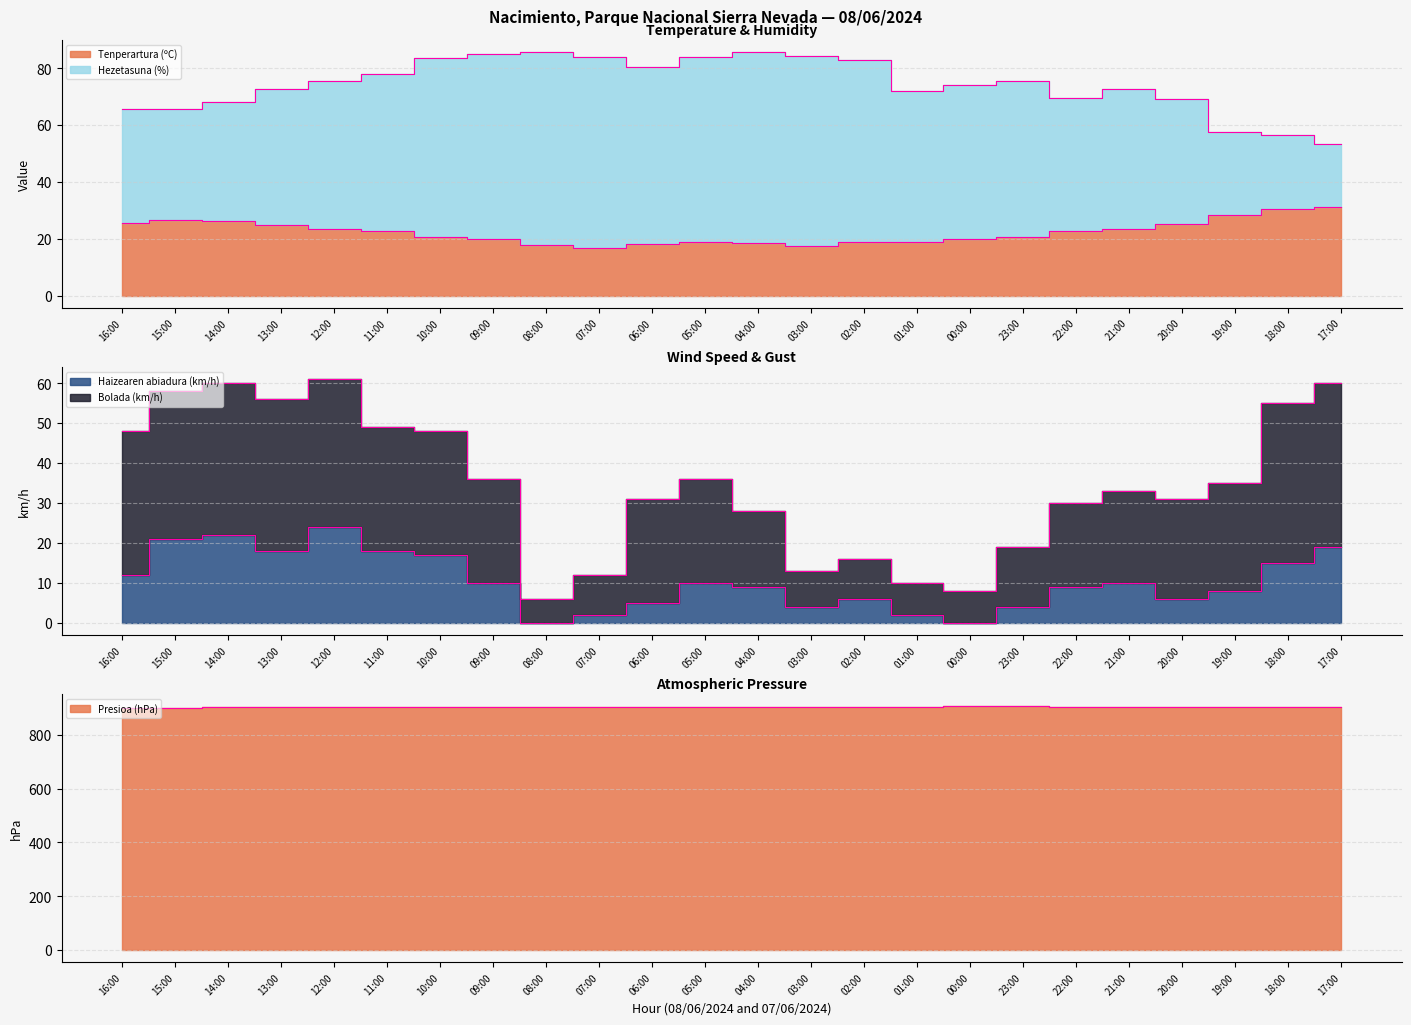

What position from the left is 04:00?

13